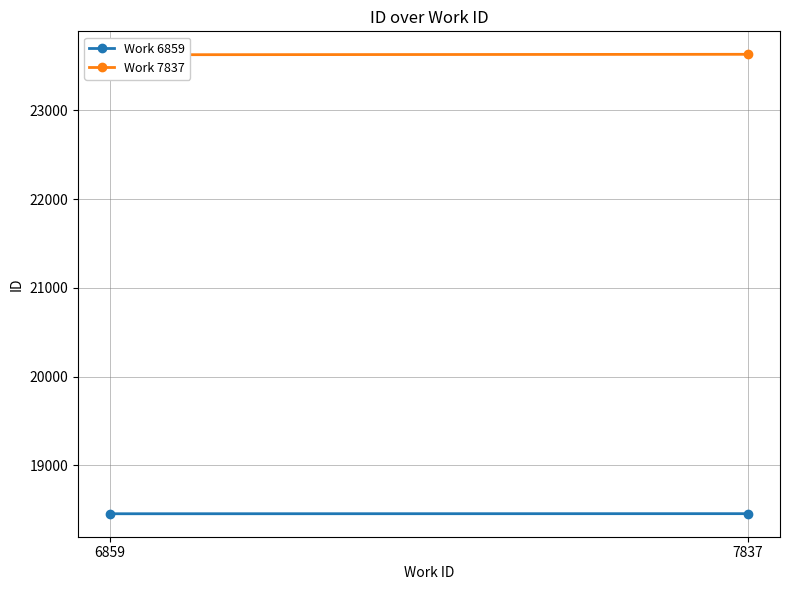

At which category is the sum across all series the highest?

7837